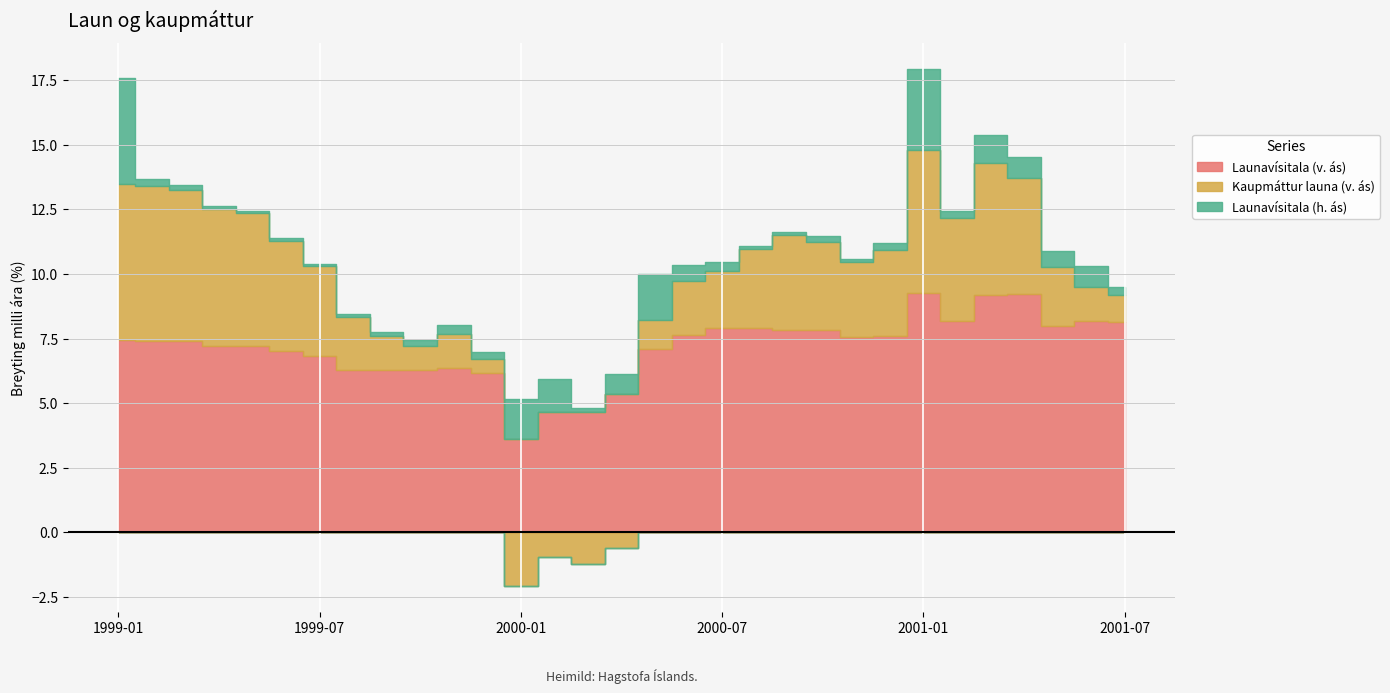

At 1999-10, list the series in order from largest to smallest.

Launavísitala (v. ás), Kaupmáttur launa (v. ás), Launavísitala (h. ás)